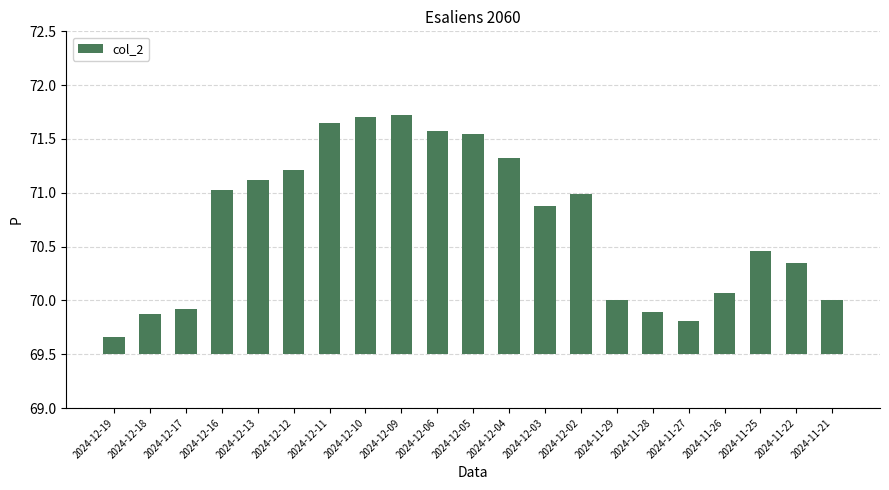

What is the difference between the maximum and minimum values?

2.1